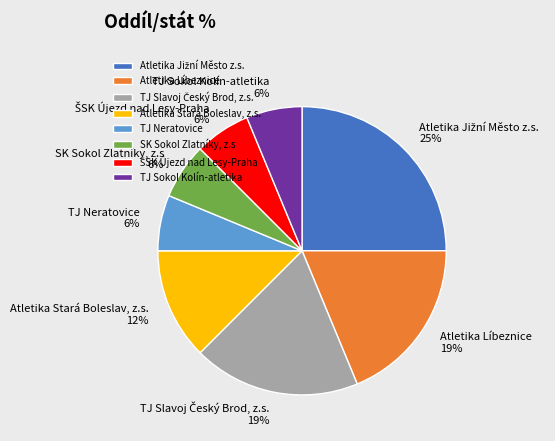

How many slices are in this pie chart?

8